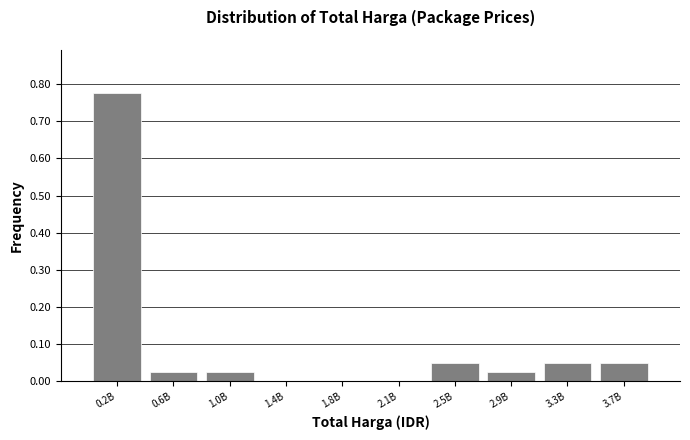

Which label corresponds to the largest value in the chart?

0.2B